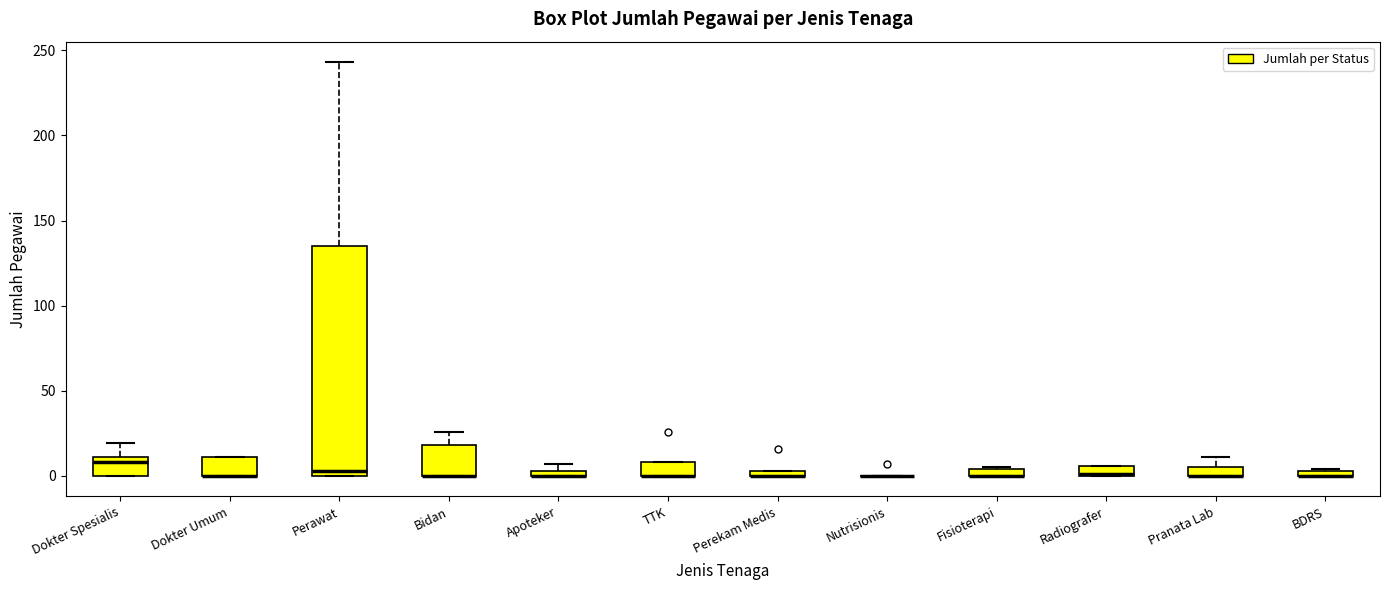

Where is the lower edge of the box for Fisioterapi on the y-axis? The values are not printed on the chart, so give them approximately, as read against the axis.

0